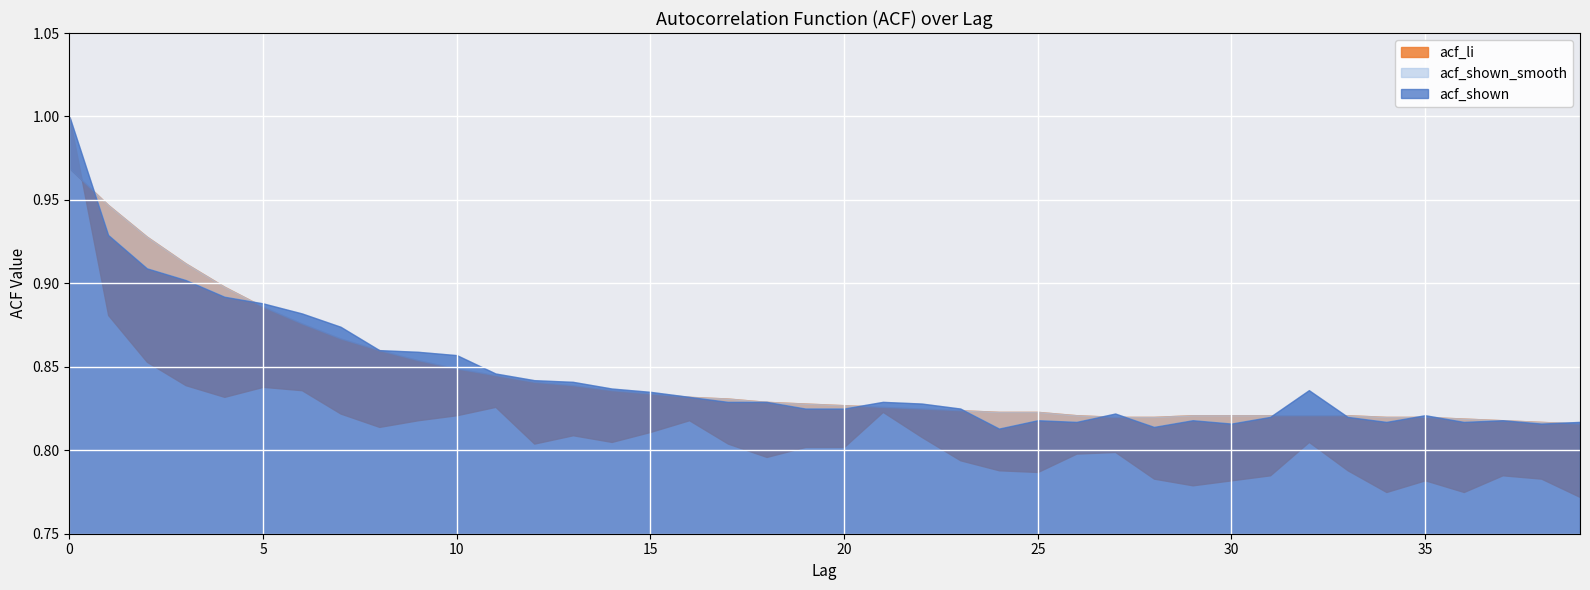

What is the average value of the acf_shown_smooth series?

0.8